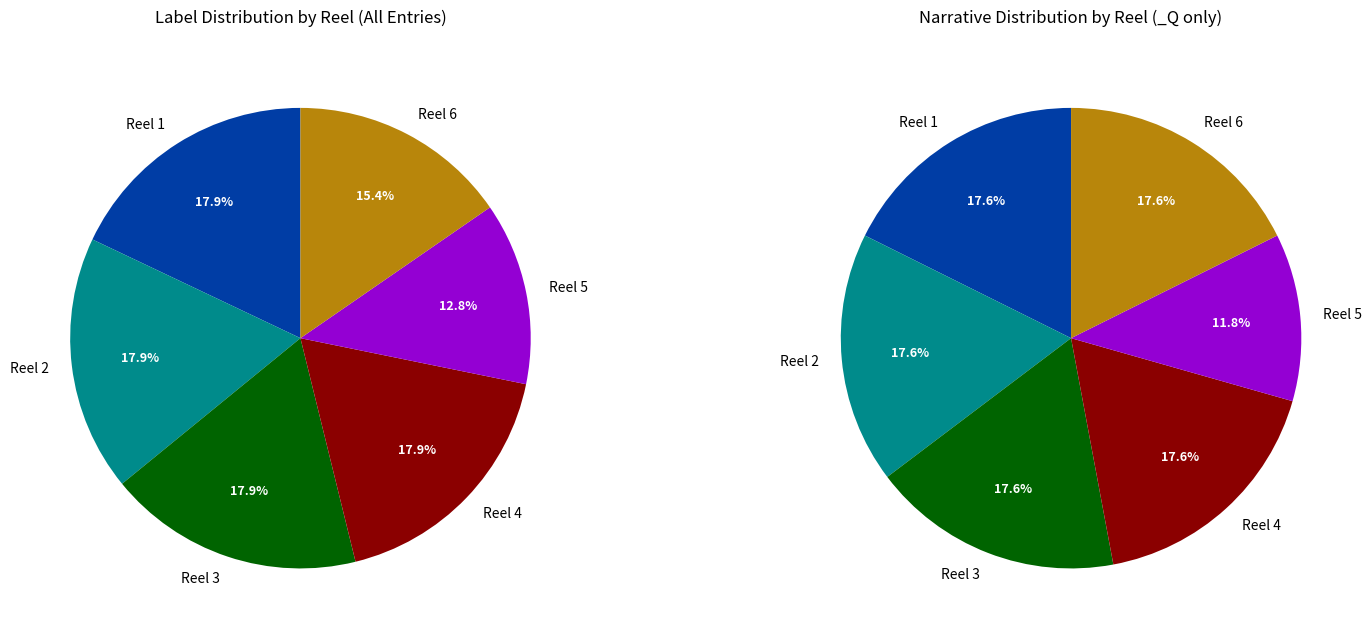

Between Reel 3 and Reel 4, which is larger?

Reel 3